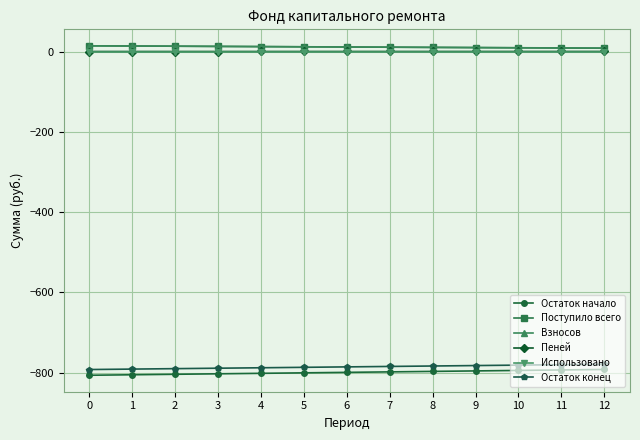

What is the smallest value displayed?

-806.5